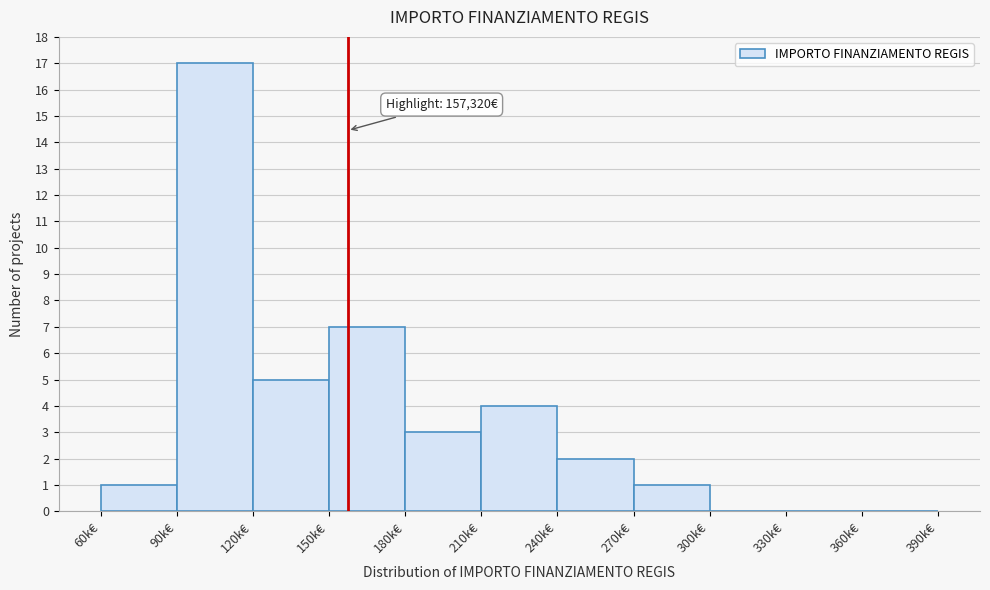

Reading left to right, transcribe all the data shown in this chart.

60k€=1	90k€=17	120k€=5	150k€=7	180k€=3	210k€=4	240k€=2	270k€=1	300k€=0	330k€=0	360k€=0